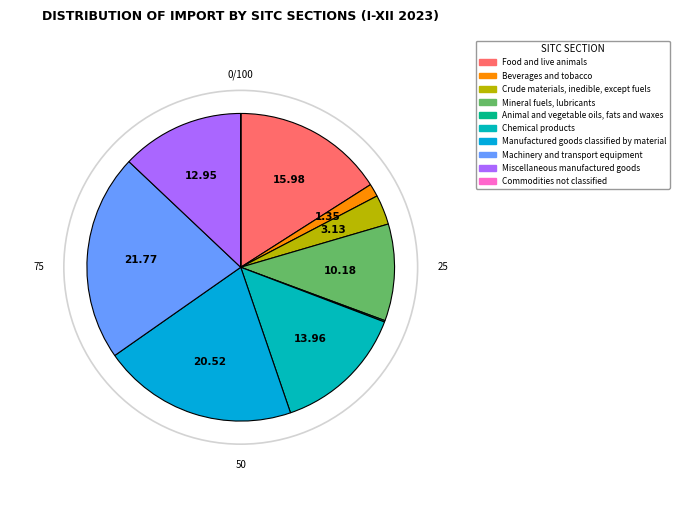

How many segments does this pie chart have?

10